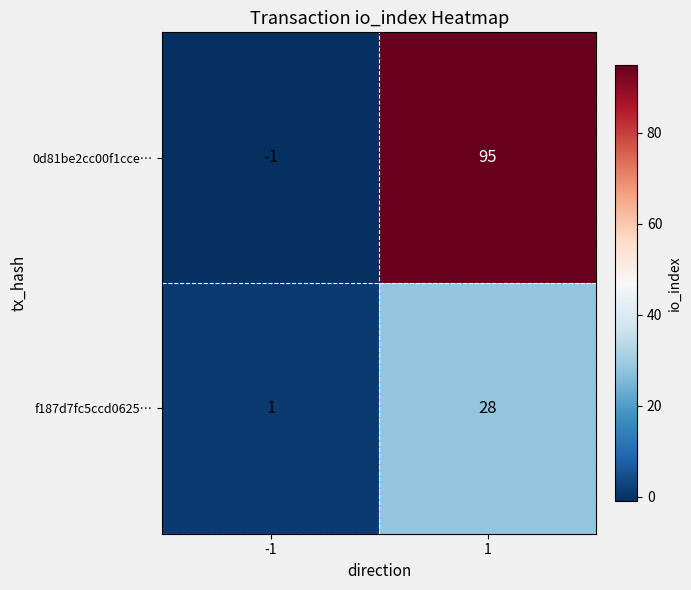

What is the difference between the maximum and minimum values in the f187d7fc5ccd0625… series?

27